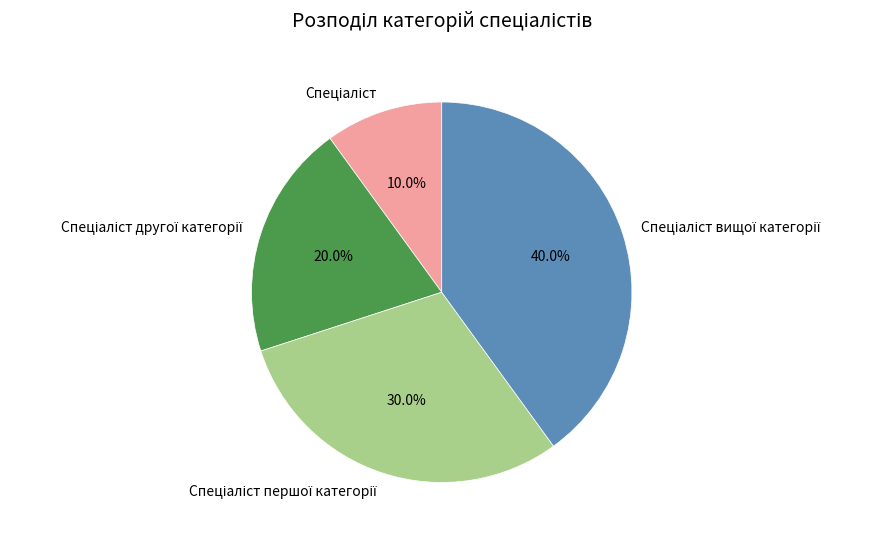

Is there any slice that represents more than half of the pie?

No